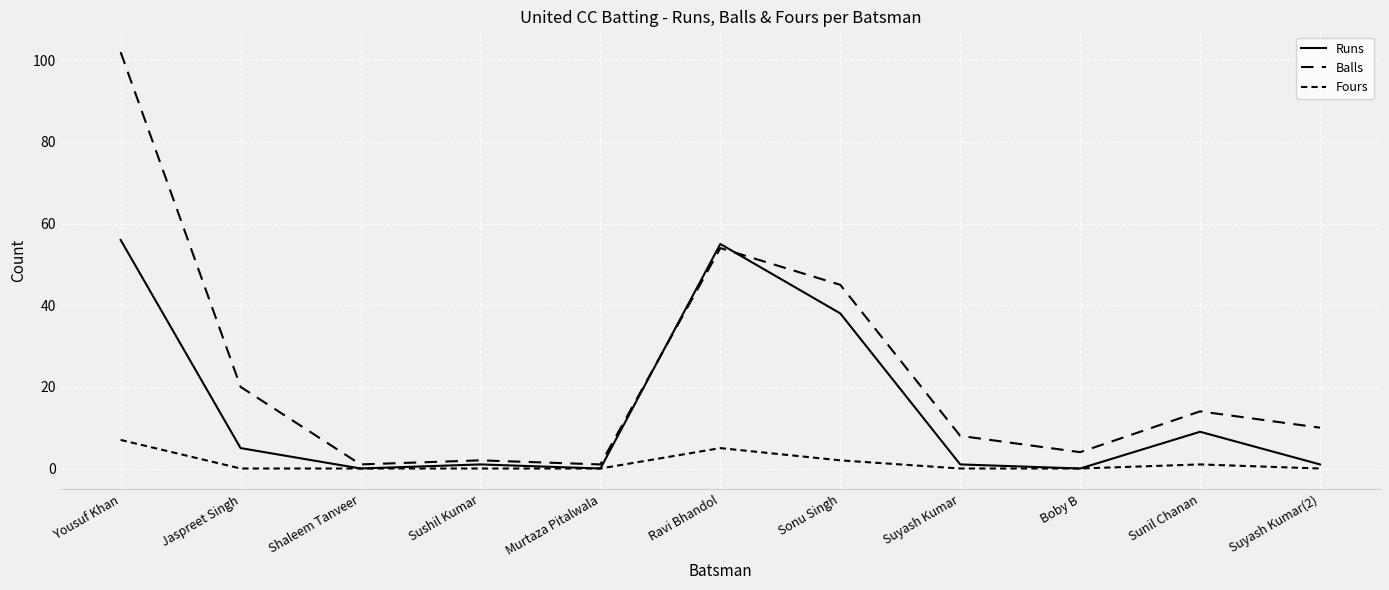

What is the difference between the Fours values at Shaleem Tanveer and Ravi Bhandol?

5